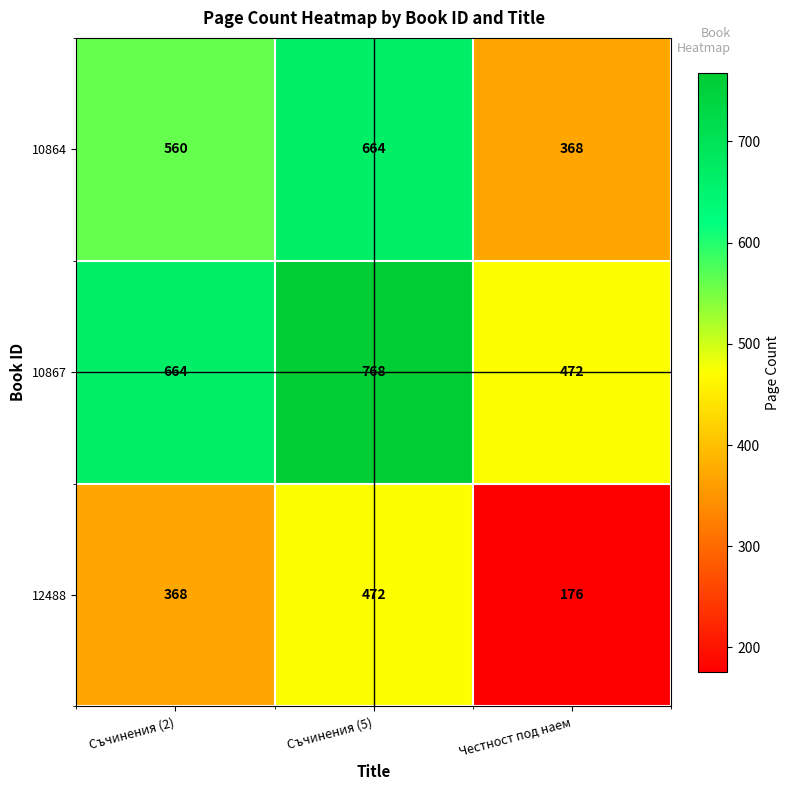

True or false: 12488 has a value of 472 at Съчинения (5).

True